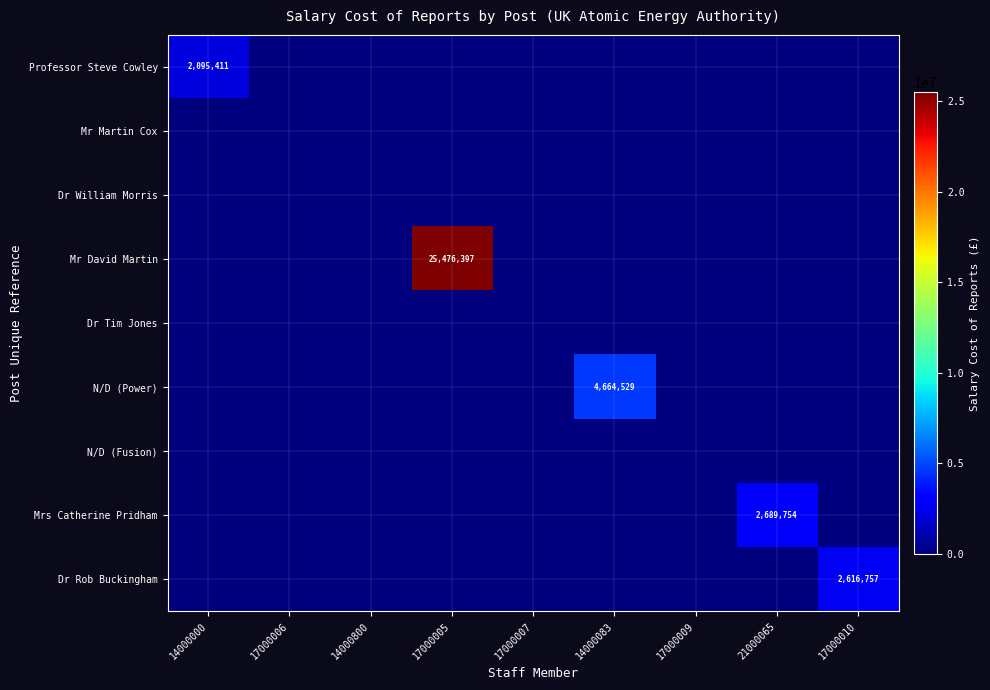

At which label is Mrs Catherine Pridham closest to 1344877?

14000000